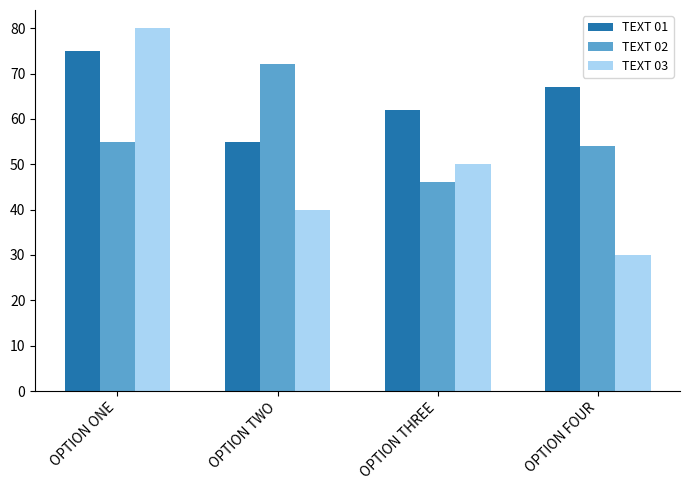

At which label does TEXT 03 first exceed 50?

OPTION ONE